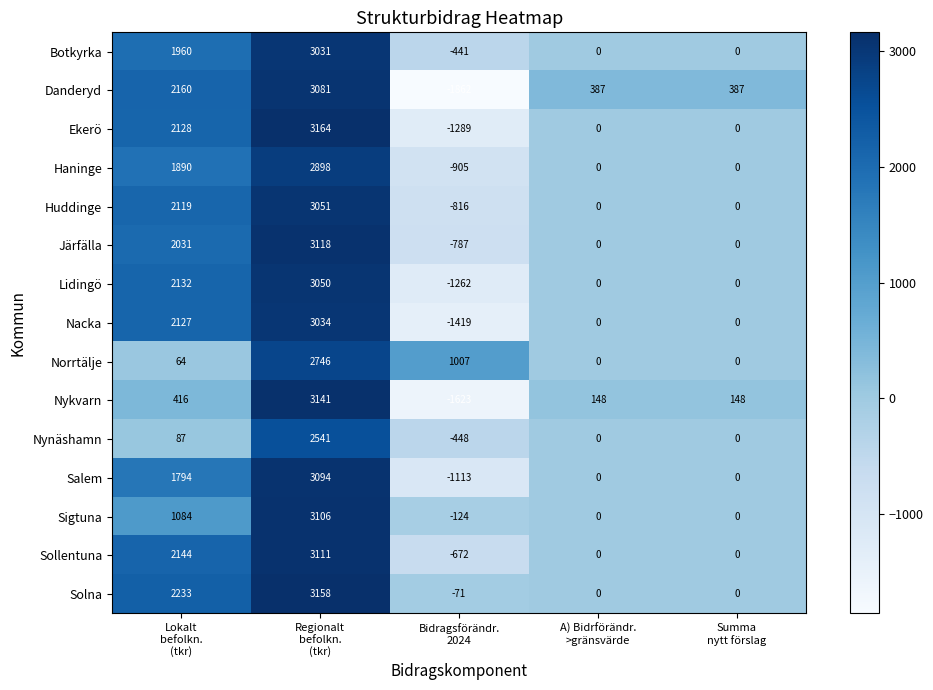

What is the sum of all Norrtälje values?

3817